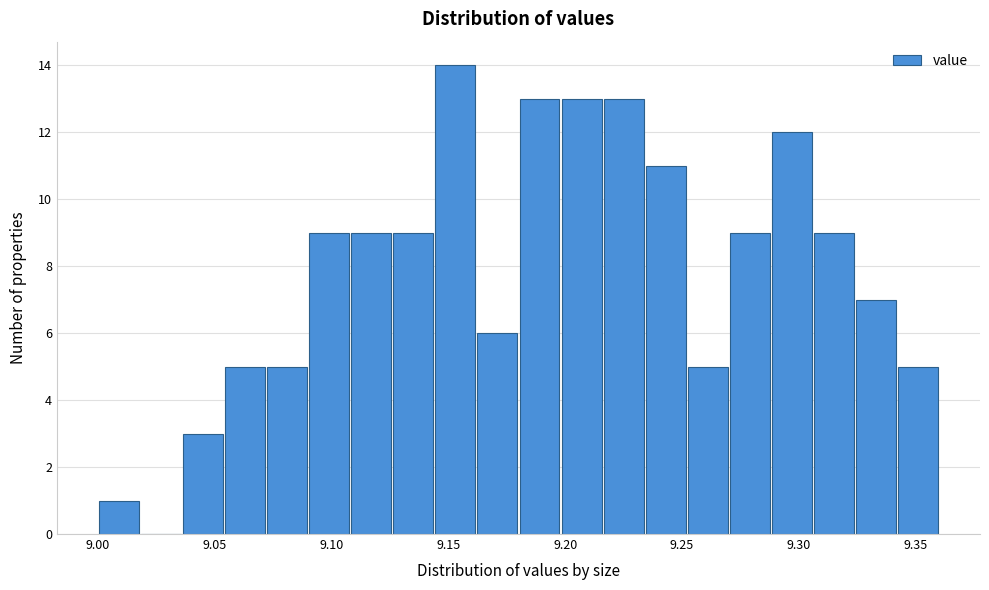

Read against the x-axis, roughly where is the centre of the tallest bar?

9.155